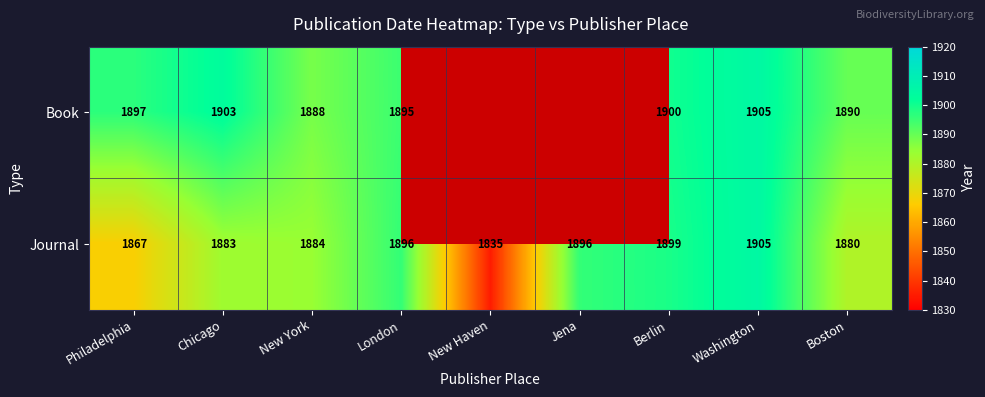

At which category is the sum across all series the highest?

Washington